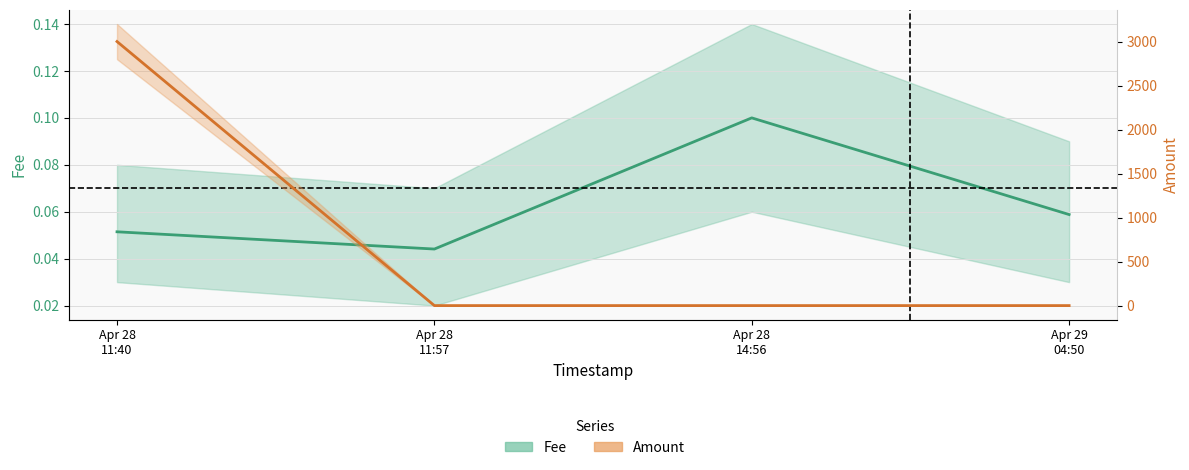

True or false: Amount has more than 0 points higher than both neighbors.

False